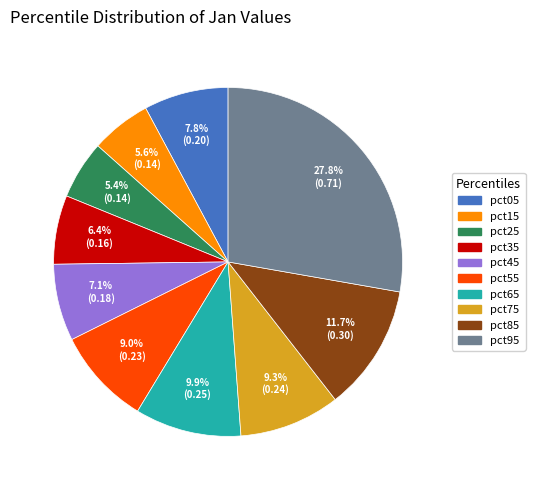

The pct95 slice represents 39% of the pie. True or false?

False